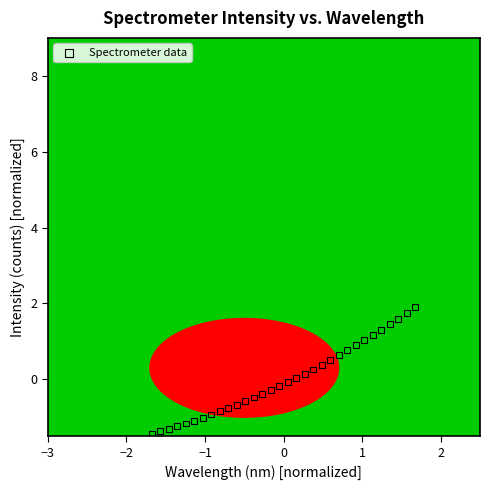

What is the range of X values (max minus min)?

3.4